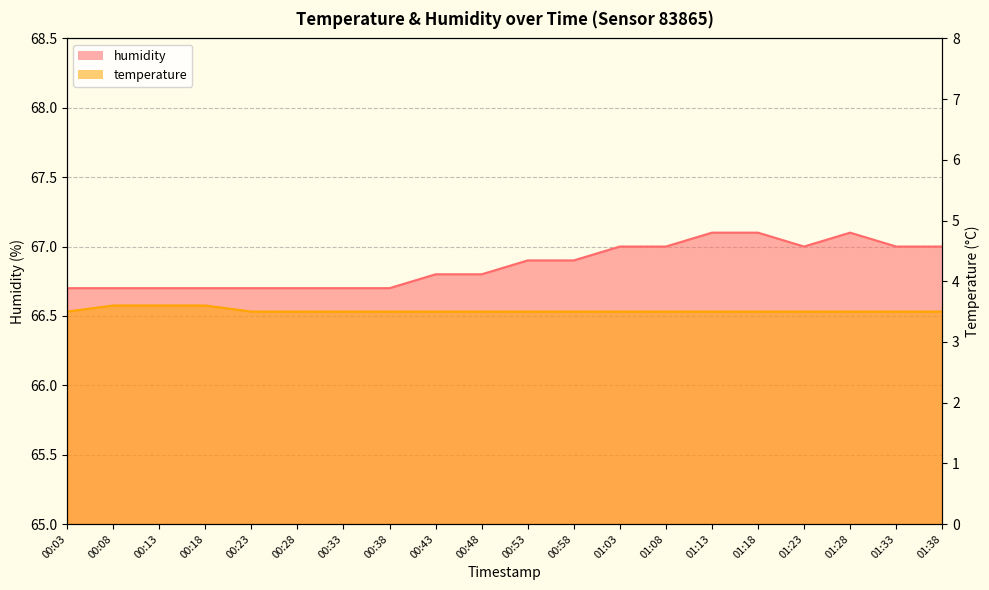

At how many categories does at least one series exceed 67?

3